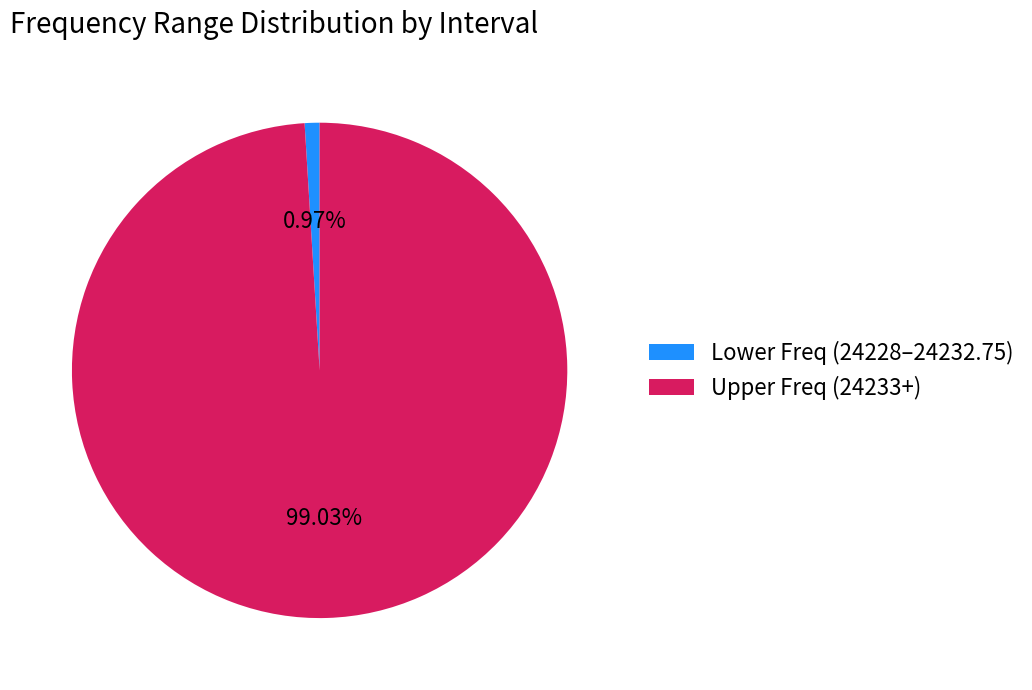

Is the sum of Upper Freq (24233+) and Lower Freq (24228–24232.75) greater than half?

Yes